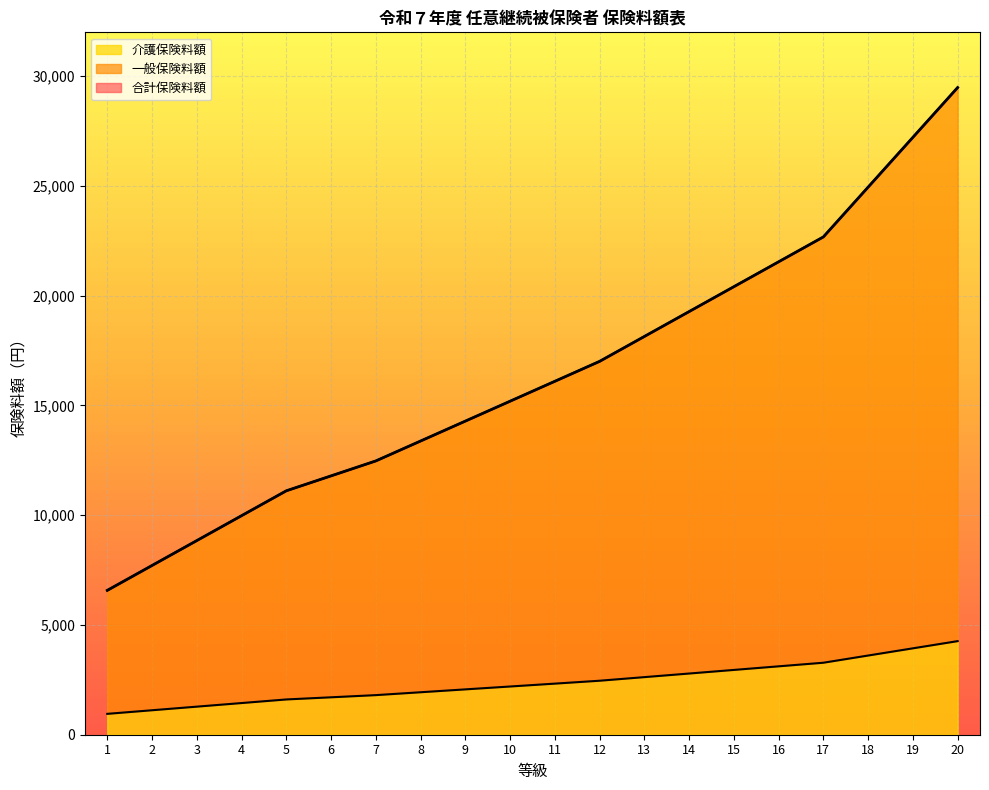

True or false: 一般保険料額 has a value of 21546 at 16.

True